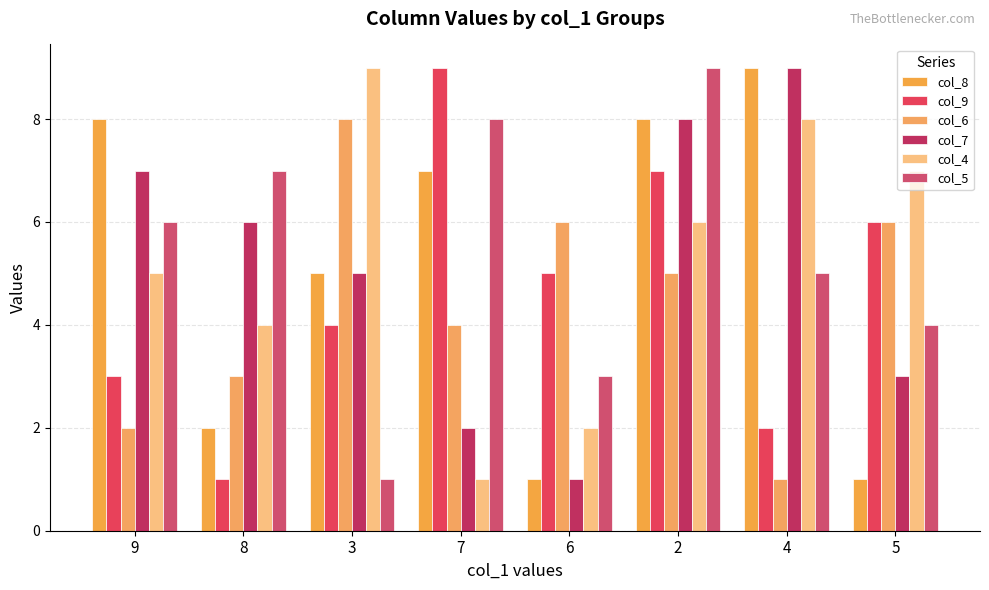

What are all the series names shown in the legend?

col_8, col_9, col_6, col_7, col_4, col_5